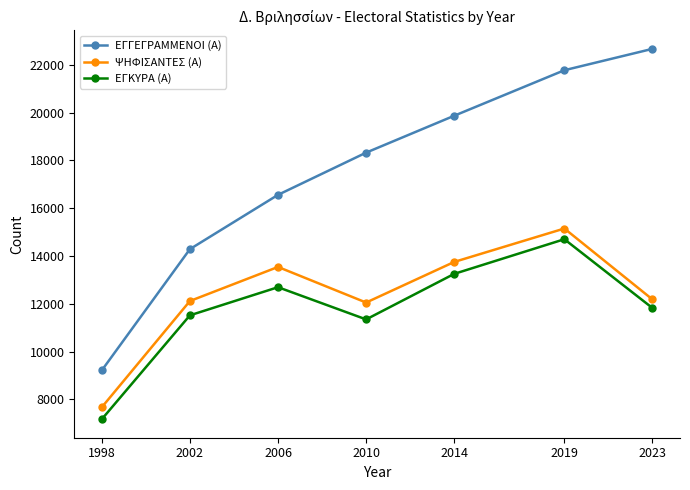

The value of ΨΗΦΙΣΑΝΤΕΣ (Α) at 2006 is 13542. True or false?

True